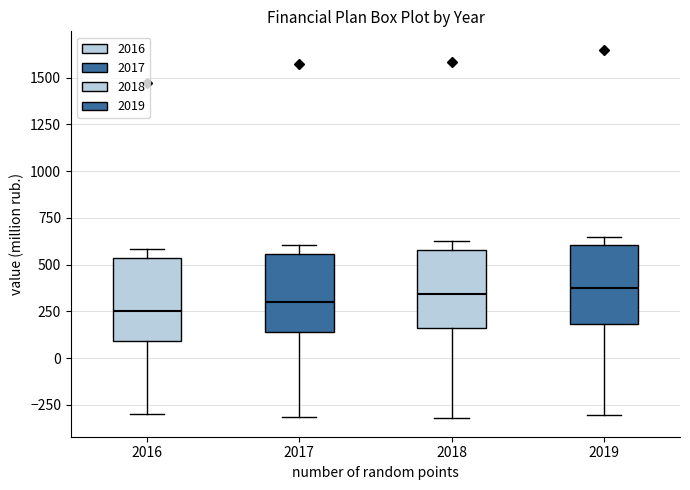

Reading left to right, transcribe this box plot: for each box, give where its median line is, the range the box spans, and where its two whiskers end, as read against the y-axis. The values are not printed on the chart, so give them approximately, as read against the axis.

2016: median 250, box 100 to 550, whiskers -300 to 600
2017: median 300, box 150 to 550, whiskers -300 to 600
2018: median 350, box 150 to 600, whiskers -300 to 600 (just above the box's upper edge)
2019: median 350, box 200 to 600, whiskers -300 to 650